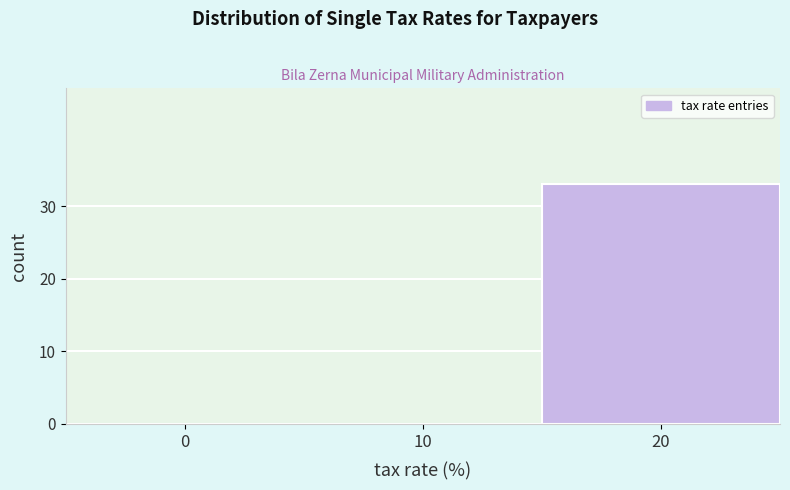

Reading left to right, list all the values displayed in this chart.

0=0	10=0	20=33